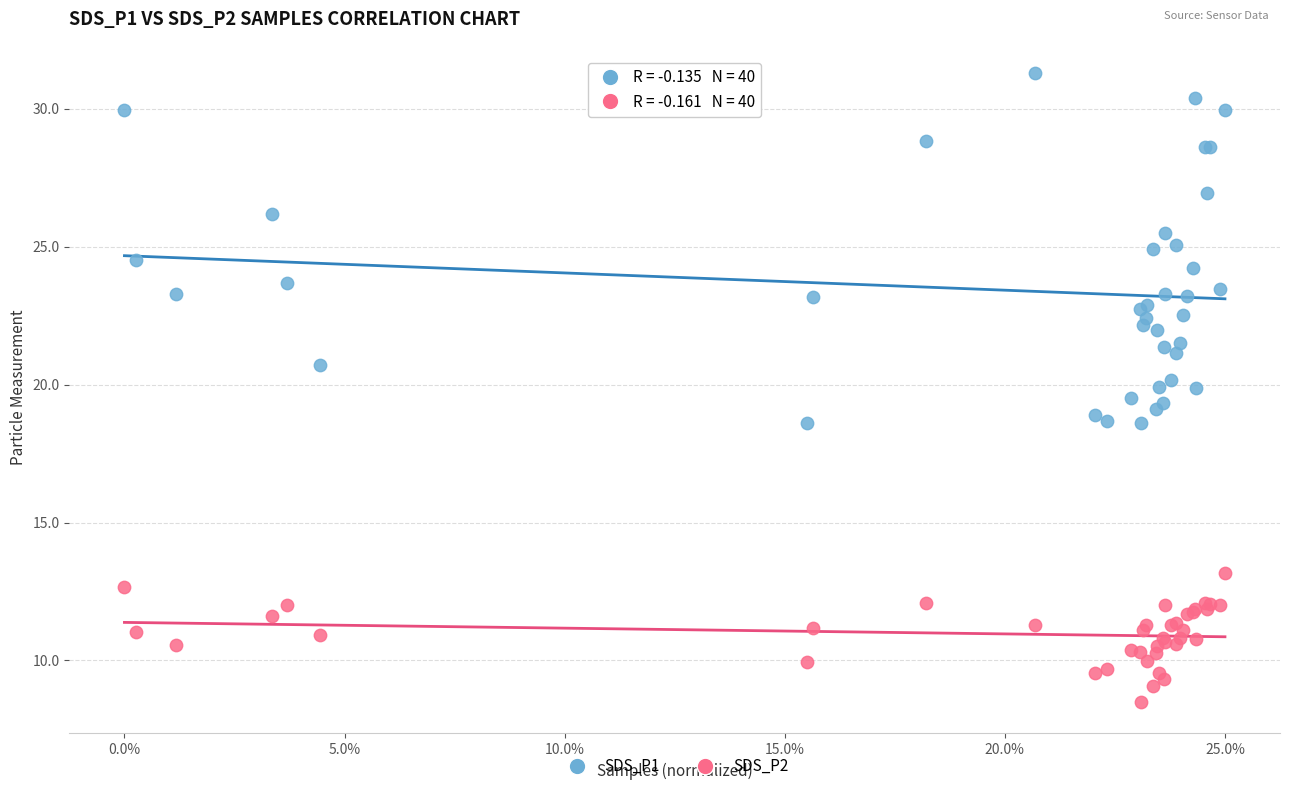

Which series reaches the minimum Y coordinate?

SDS_P2